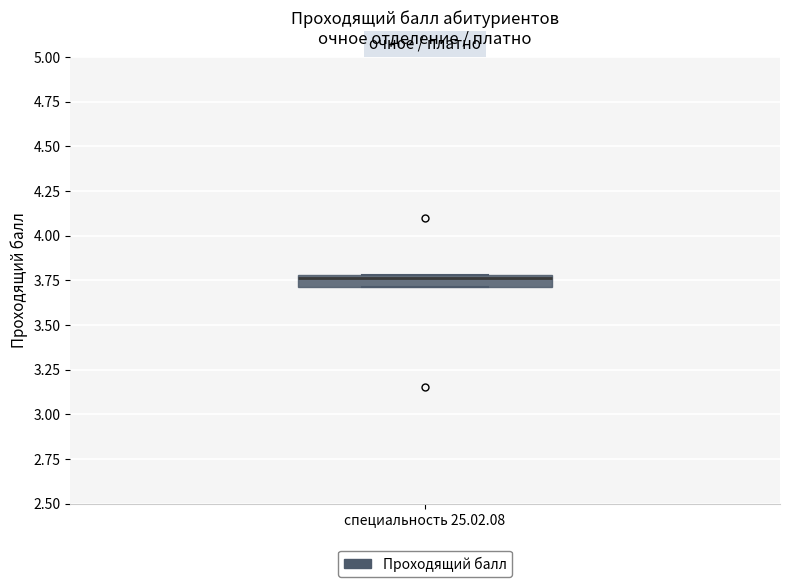

Where is the lower edge of the box for специальность 25.02.08 on the y-axis? The values are not printed on the chart, so give them approximately, as read against the axis.

3.70